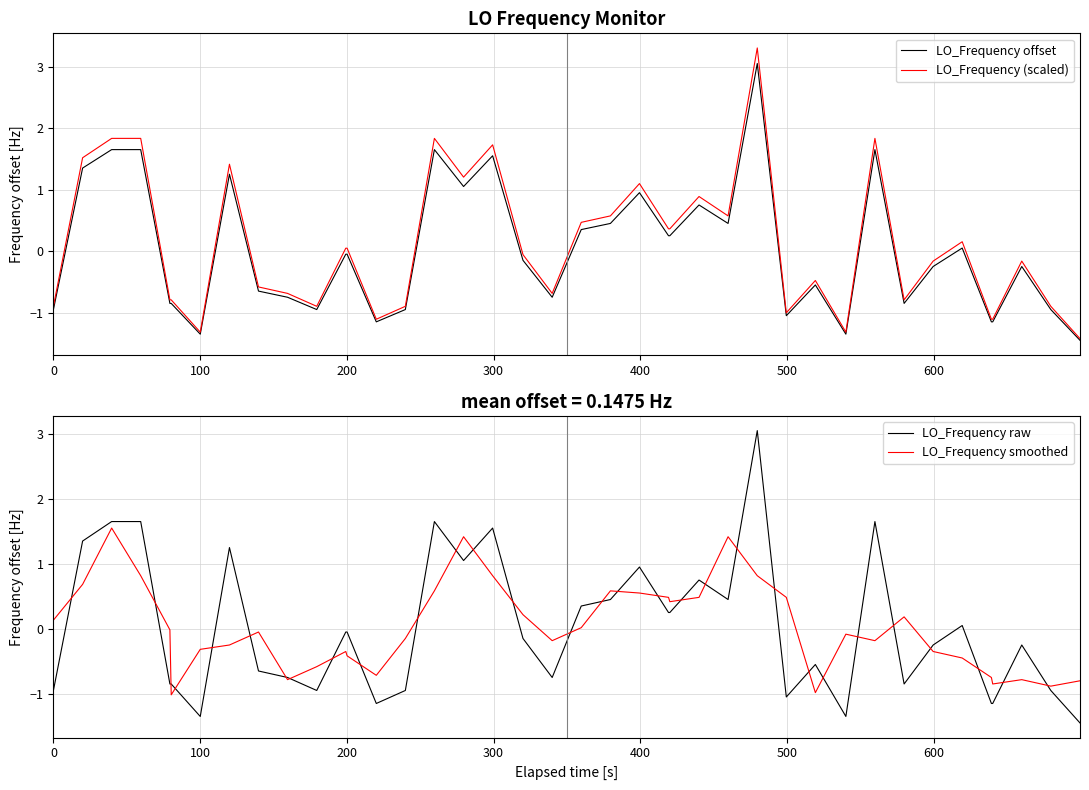

How many values in LO_Frequency offset are below zero?

23